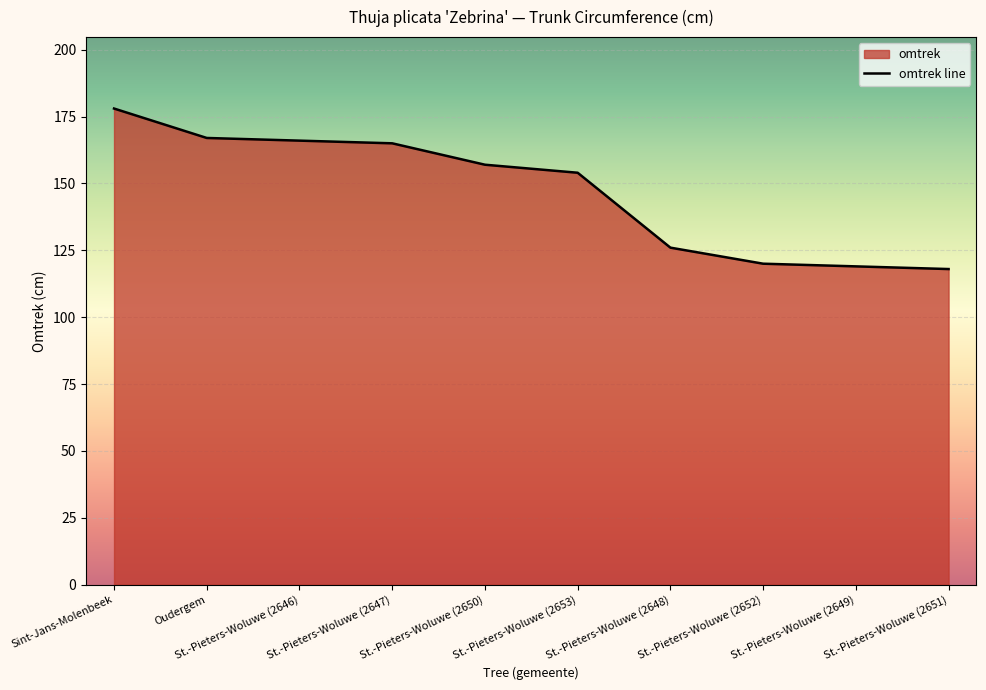

Reading right to left, transcribe all the data shown in this chart.

St.-Pieters-Woluwe (2651)=118	St.-Pieters-Woluwe (2649)=119	St.-Pieters-Woluwe (2652)=120	St.-Pieters-Woluwe (2648)=126	St.-Pieters-Woluwe (2653)=154	St.-Pieters-Woluwe (2650)=157	St.-Pieters-Woluwe (2647)=165	St.-Pieters-Woluwe (2646)=166	Oudergem=167	Sint-Jans-Molenbeek=178